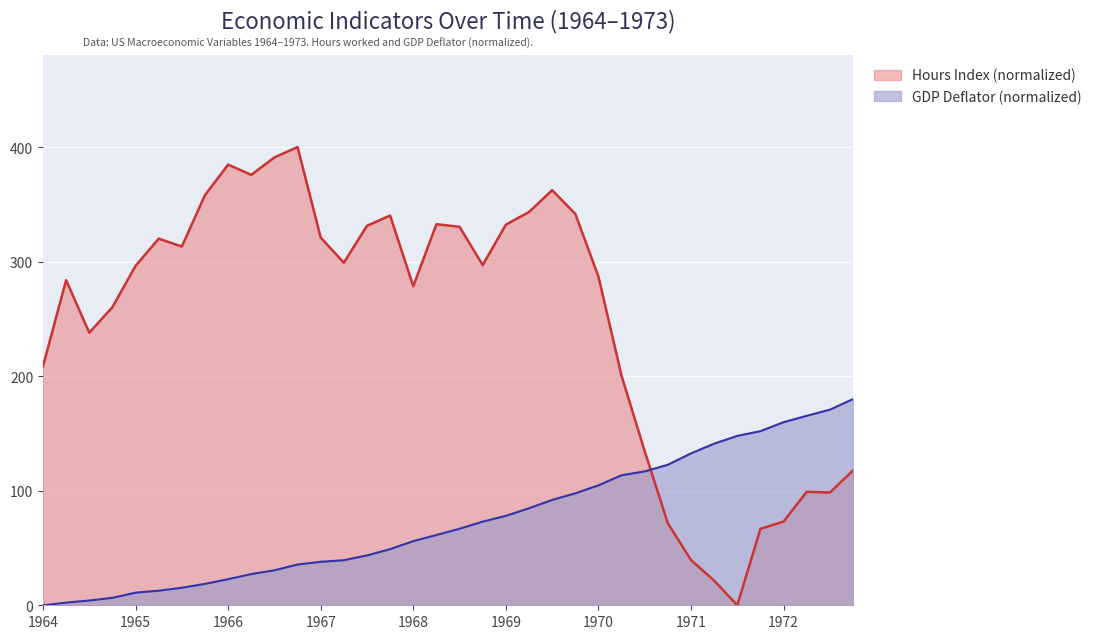

Where does the GDPDEF series first go above 66?

19